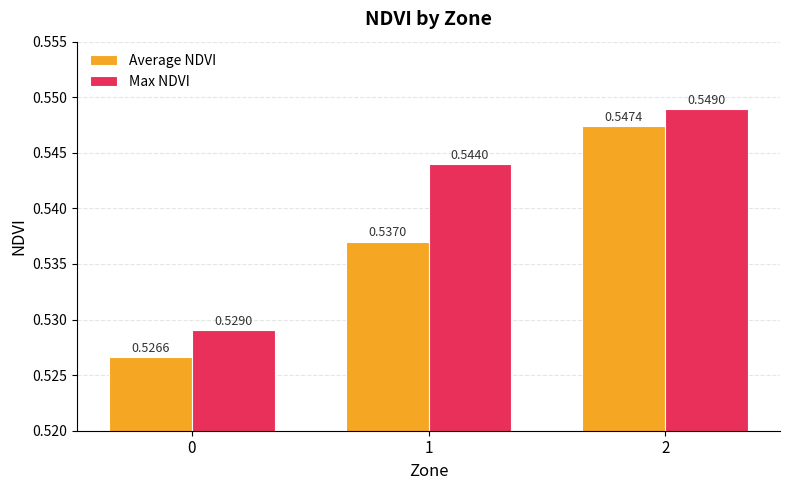

Between 0 and 2, which series saw the biggest shift?

Average NDVI